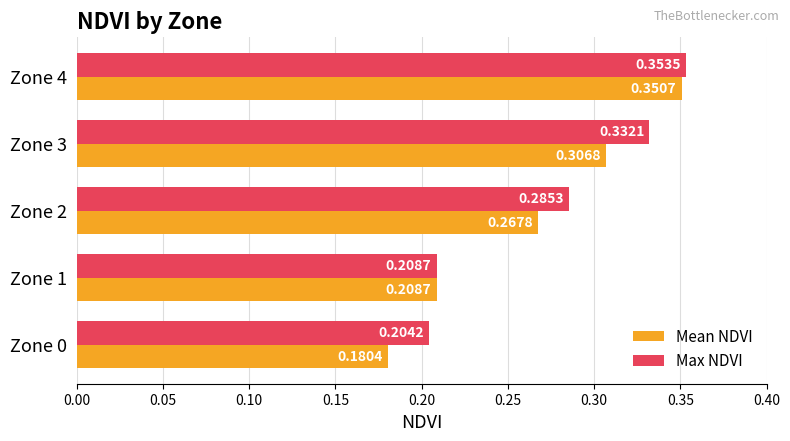

Rank the series by their average value, from lowest to highest.

Mean NDVI, Max NDVI